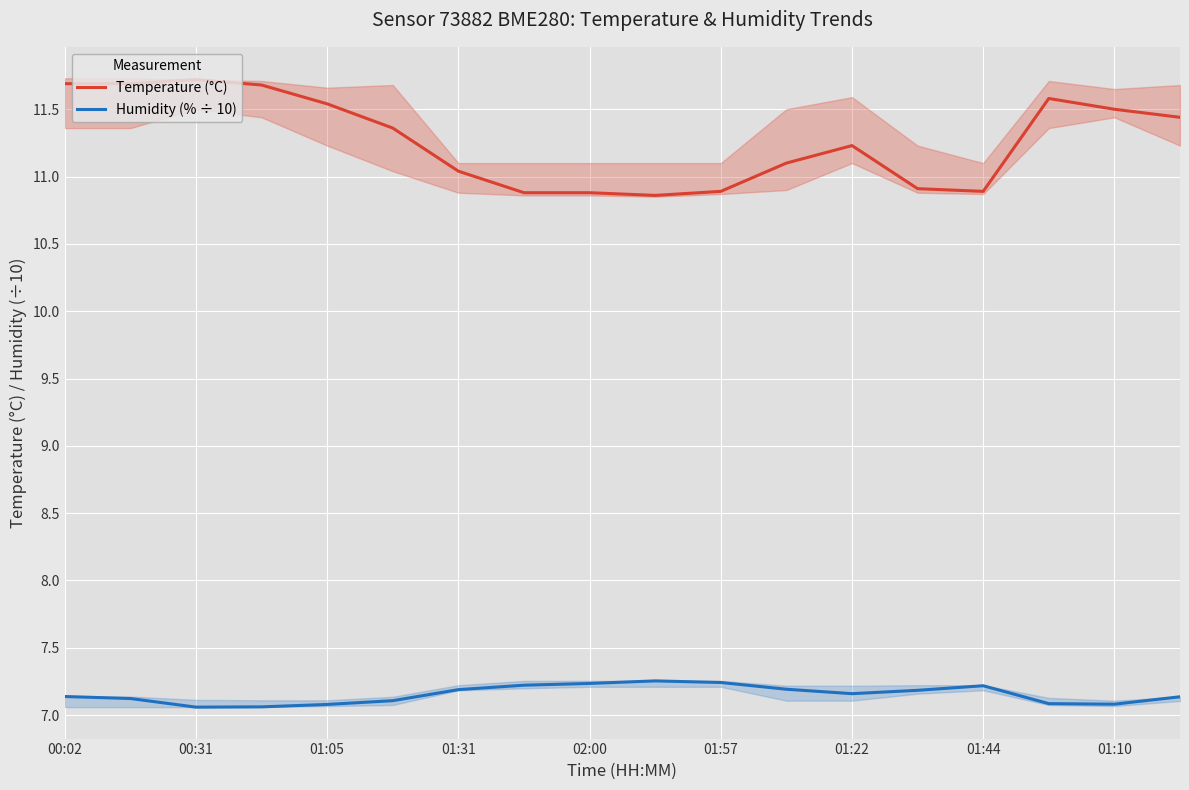

Is it true that Humidity (% ÷ 10) equals 11.5 at 9?

False